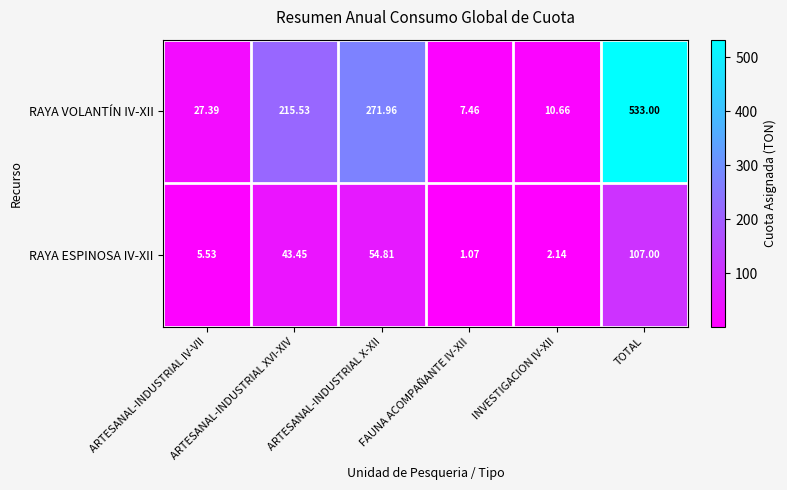

How many categories are shown in the chart?

6